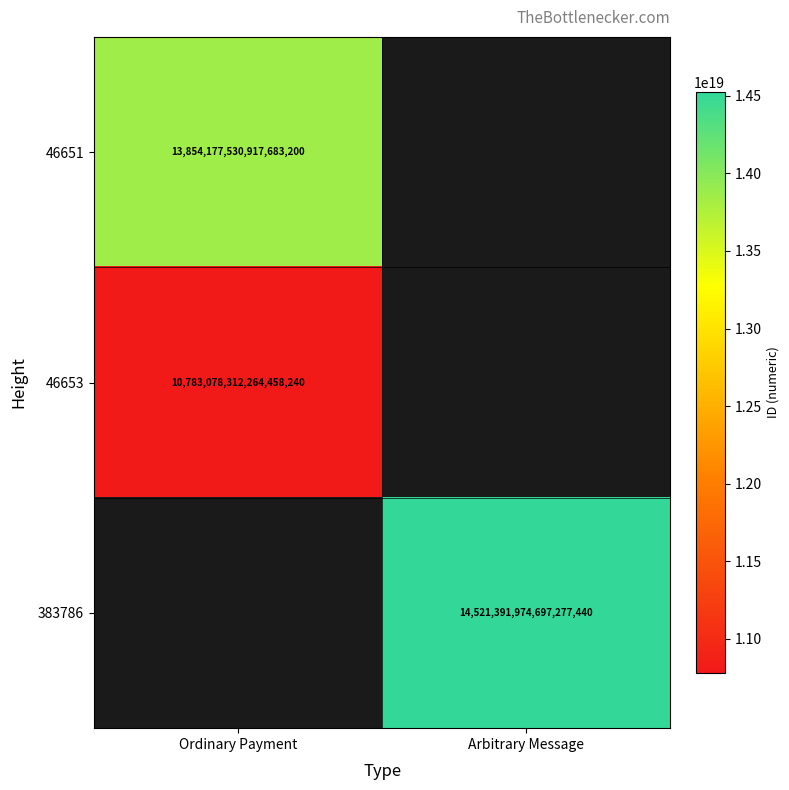

The value of 46653 at Ordinary Payment is 15686346395156549632. True or false?

False